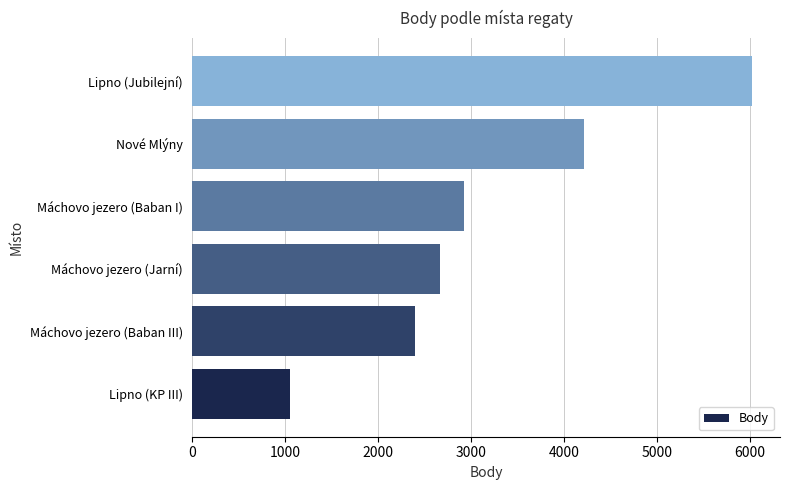

Rank the categories by value from highest to lowest.

Lipno (Jubilejní), Nové Mlýny, Máchovo jezero (Baban I), Máchovo jezero (Jarní), Máchovo jezero (Baban III), Lipno (KP III)